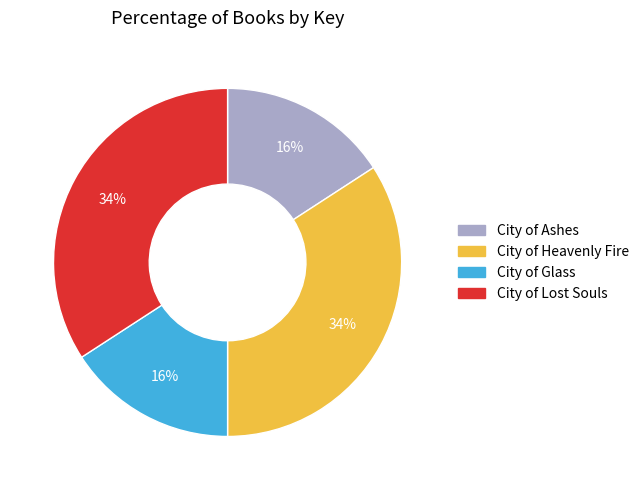

Is there a majority slice in this chart?

No